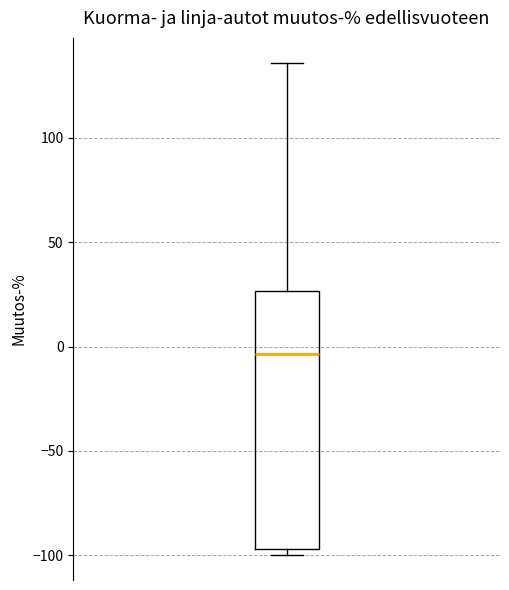

Where is the upper edge of the box on the y-axis? The values are not printed on the chart, so give them approximately, as read against the axis.

25